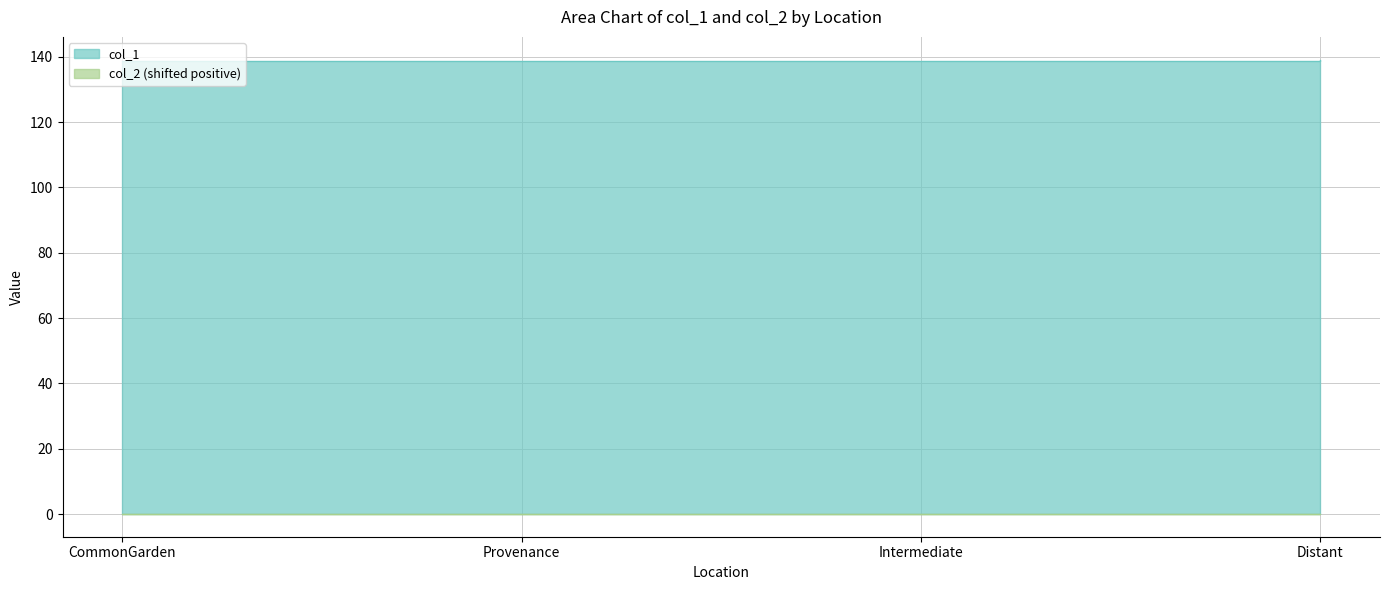

What is the difference between the maximum and minimum values in the col_2 series?

0.1